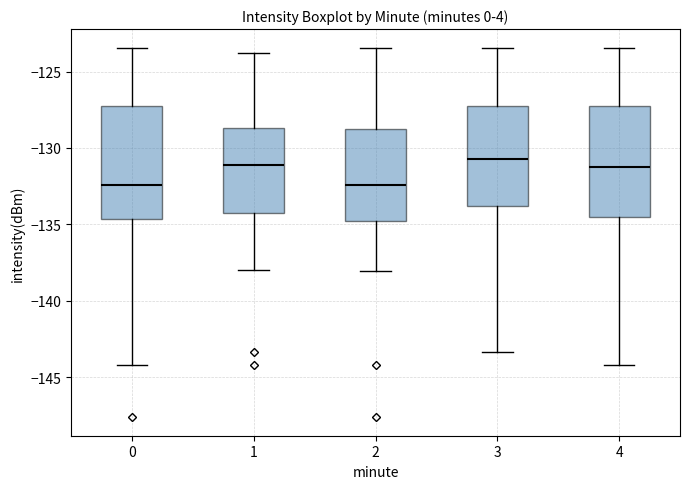

Reading left to right, read every box against the y-axis: the position of its median line, the range the box covers, and the ends of its whiskers. The values are not printed on the chart, so give them approximately, as read against the axis.

0: median -132.5, box -134.5 to -127.5, whiskers -144.0 to -123.5
1: median -131.0, box -134.5 to -128.5, whiskers -138.0 to -124.0
2: median -132.5, box -135.0 to -129.0, whiskers -138.0 to -123.5
3: median -130.5, box -134.0 to -127.5, whiskers -143.5 to -123.5
4: median -131.5, box -134.5 to -127.5, whiskers -144.0 to -123.5